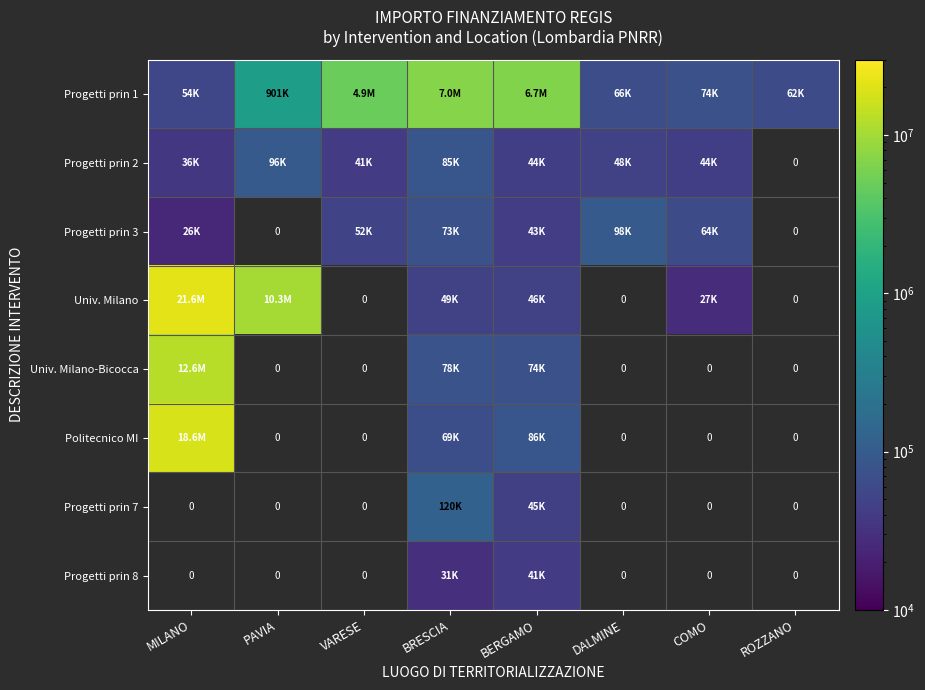

At how many categories does at least one series exceed 1886901?

5